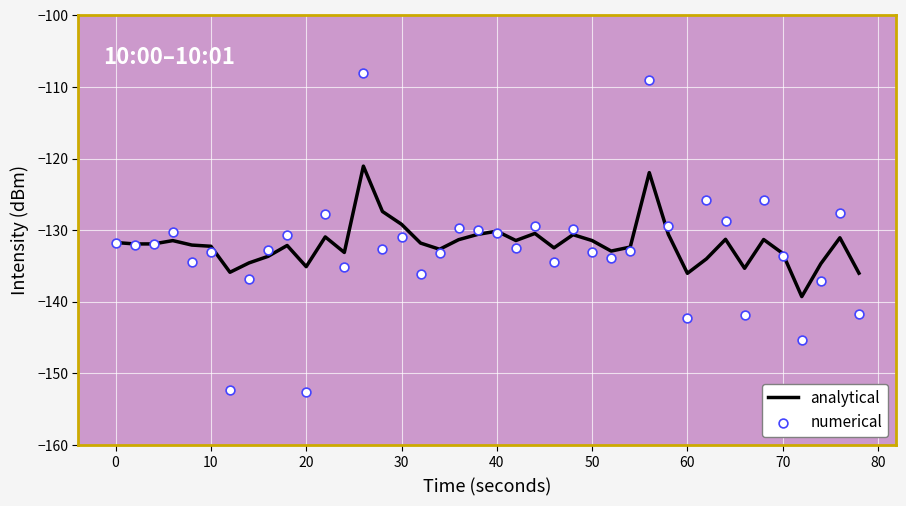

Which series has the largest Y range (max minus min)?

numerical